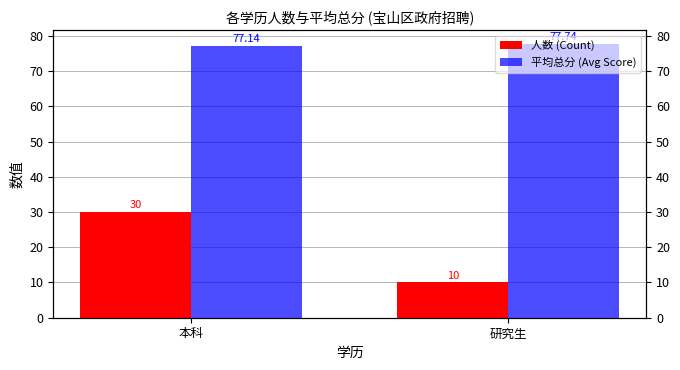

At which category is the sum across all series the highest?

本科